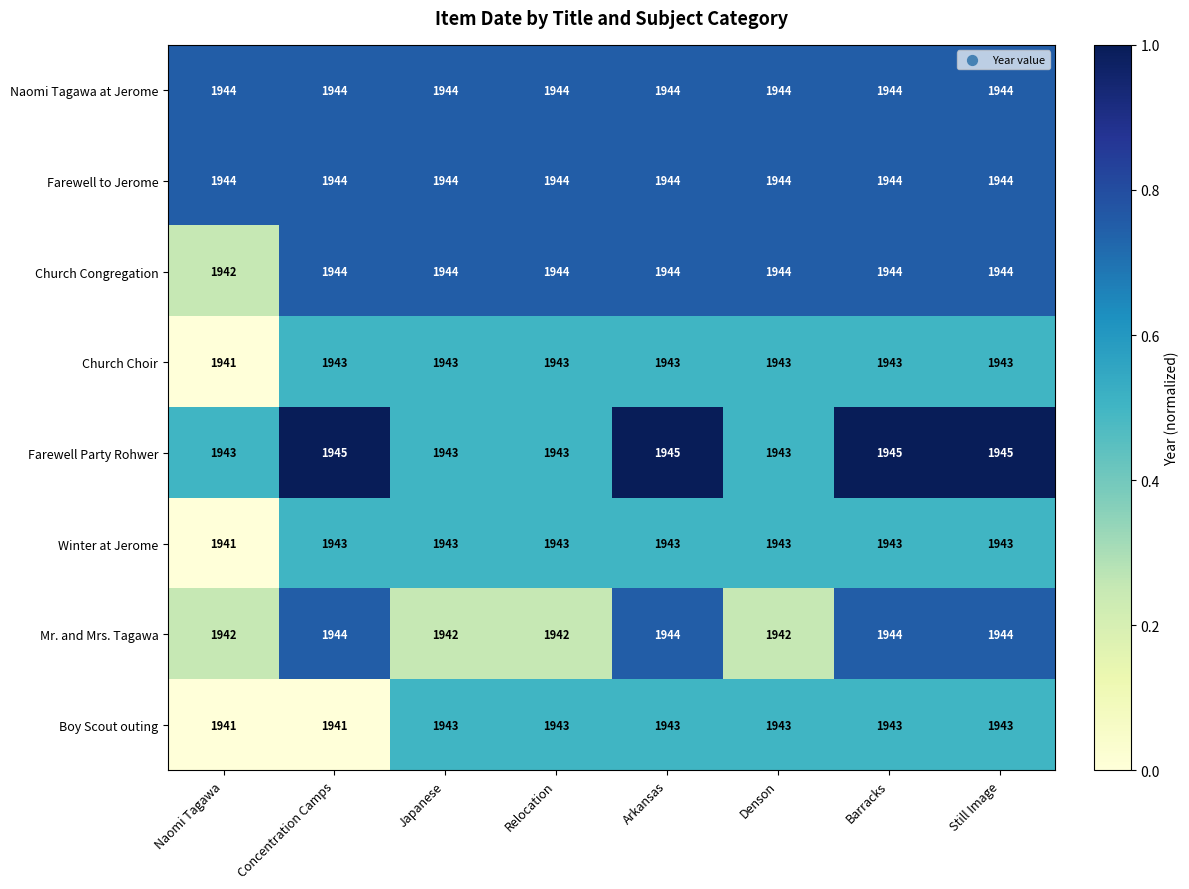

How many Mr. and Mrs. Tagawa values are between 1942 and 1944?

8